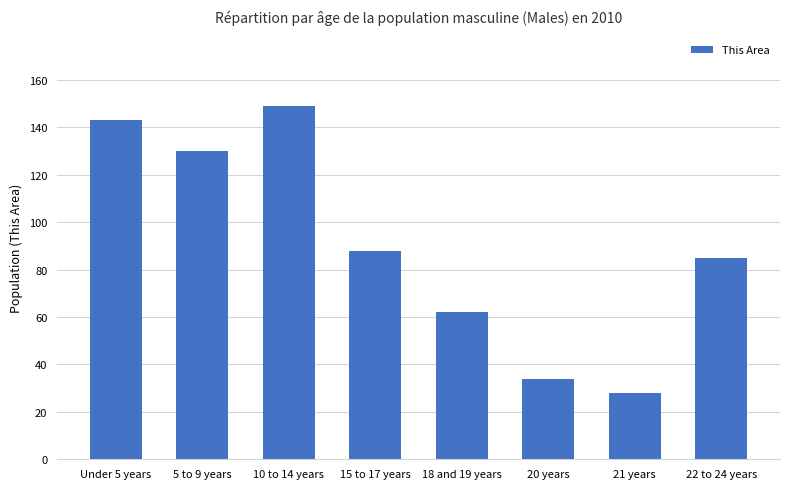

How many data points are less than 88?

4